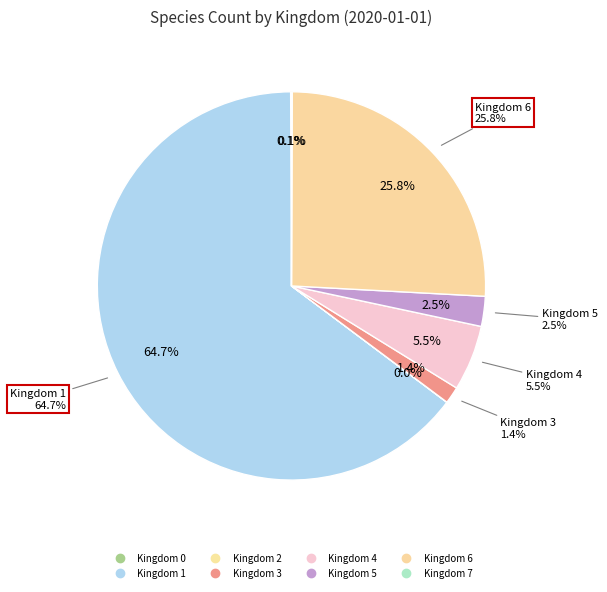

Between Kingdom 6 and Kingdom 0, which is larger?

Kingdom 6